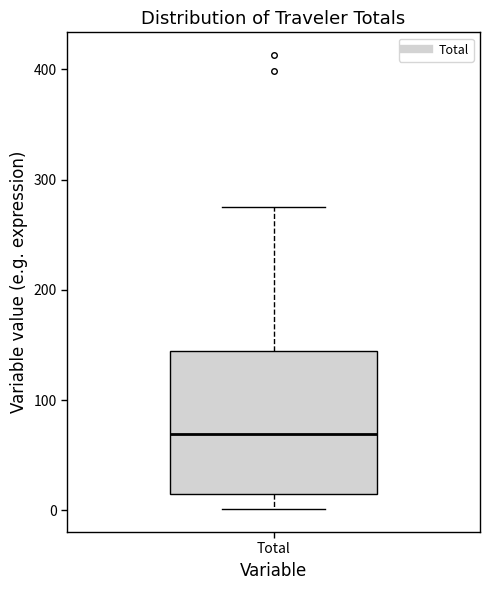

Transcribe this box plot: give where the median line is, the range the box spans, and where the two whiskers end, as read against the y-axis. The values are not printed on the chart, so give them approximately, as read against the axis.

median 70, box 10 to 140, whiskers 0 to 270